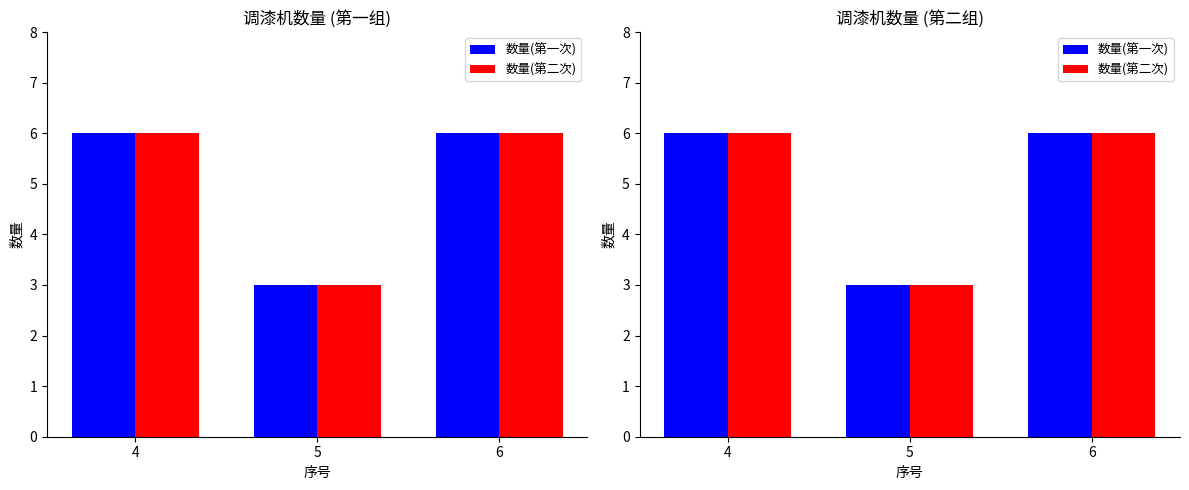

What is the average value of the 数量(第一次) series?

5